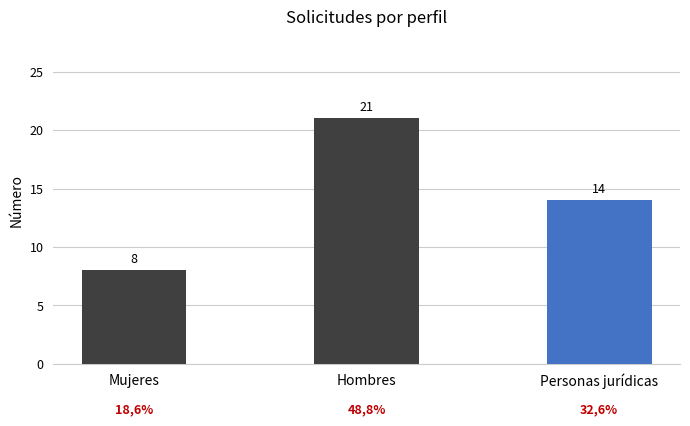

List the labels in order of value, smallest first.

Mujeres, Personas jurídicas, Hombres